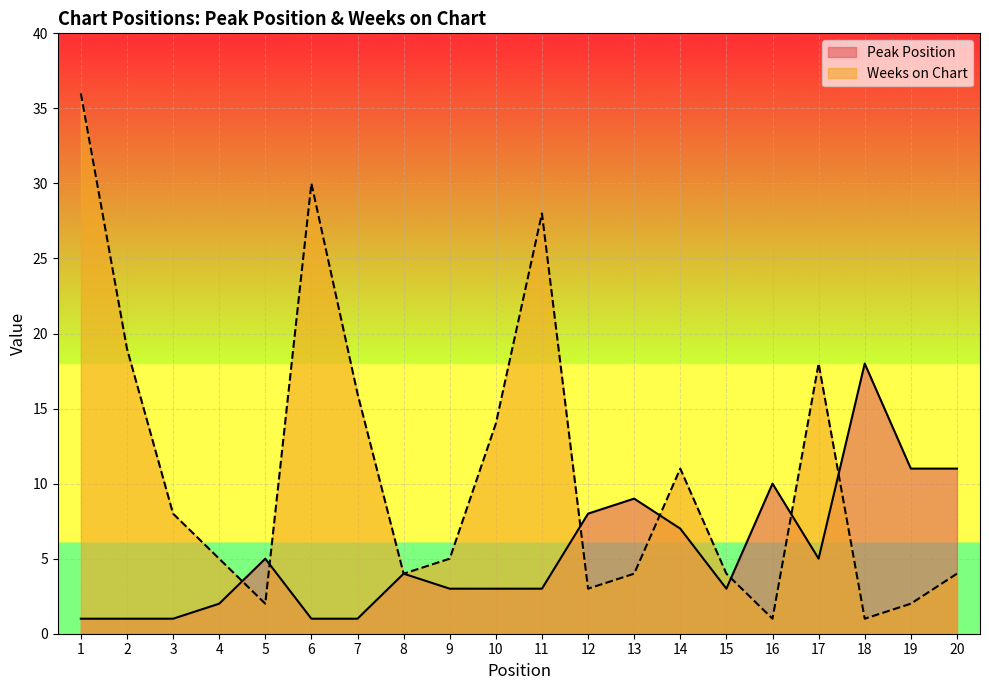

Does the chart display data point markers on the line(s)?

No